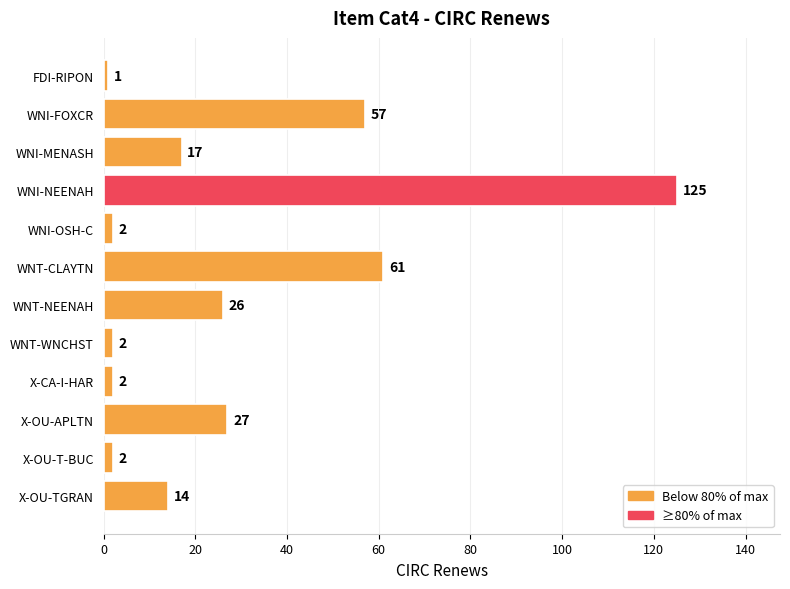

What is the average value?

28